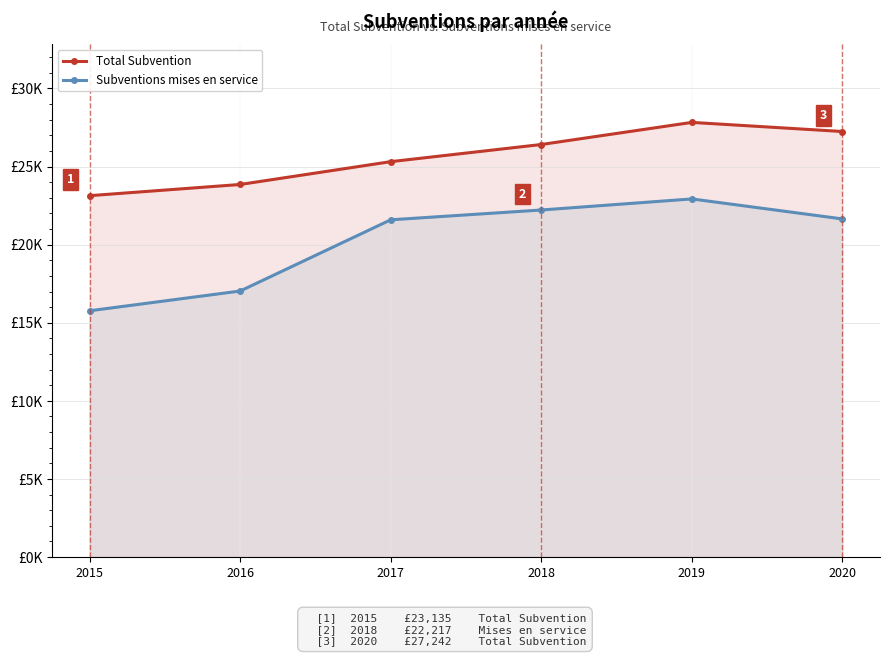

What is the value of the Total Subvention point at the 4th from the left?

26410